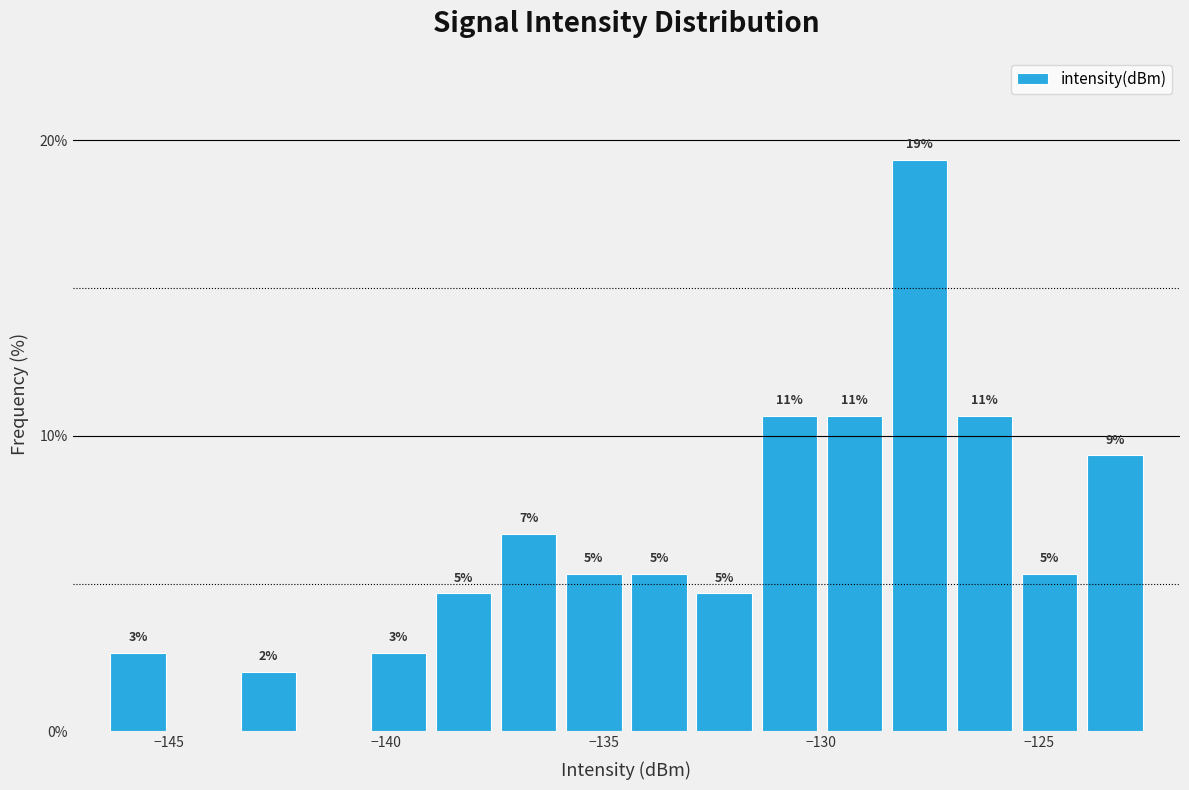

Read against the x-axis, roughly where is the centre of the tallest bar?

-127.5